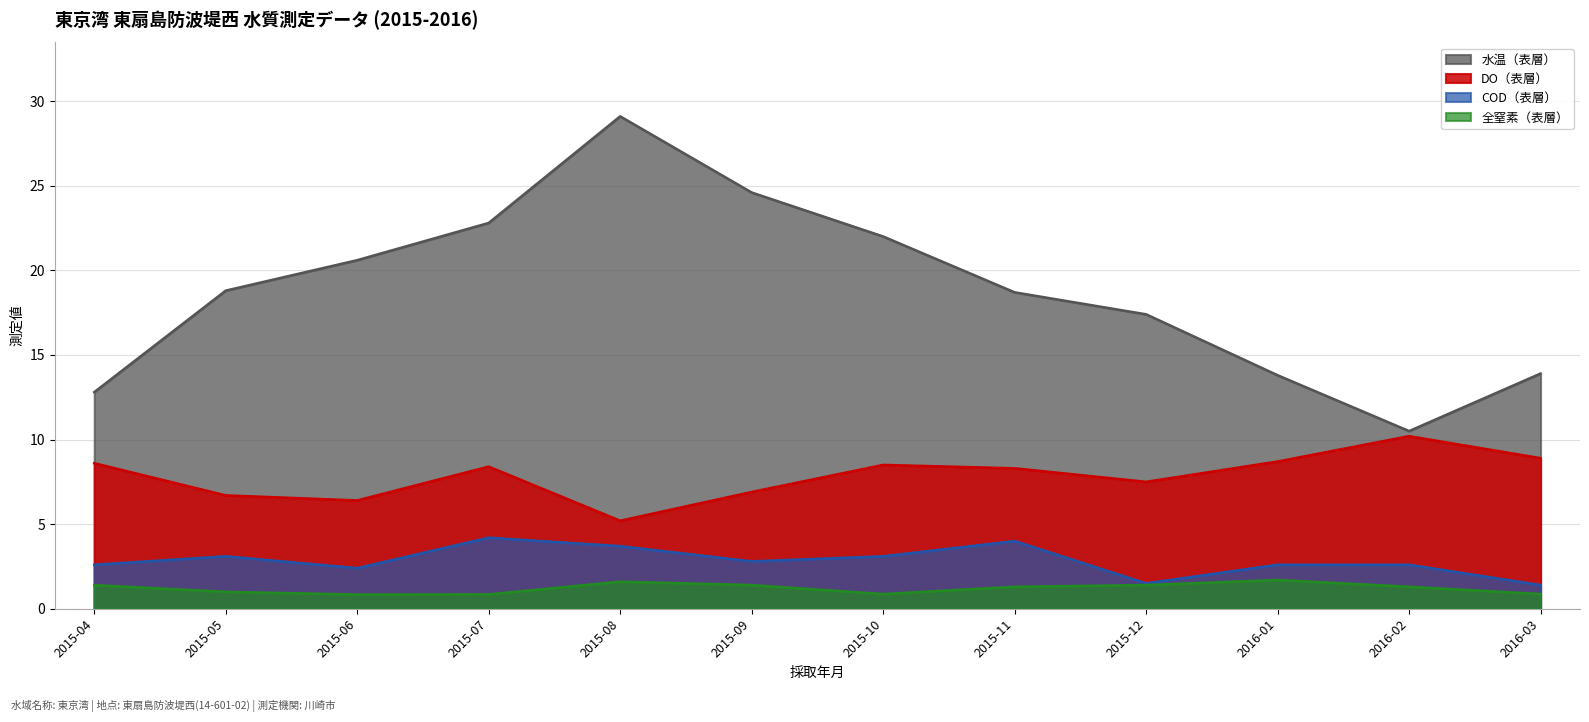

At which category is the sum across all series the highest?

2015-08